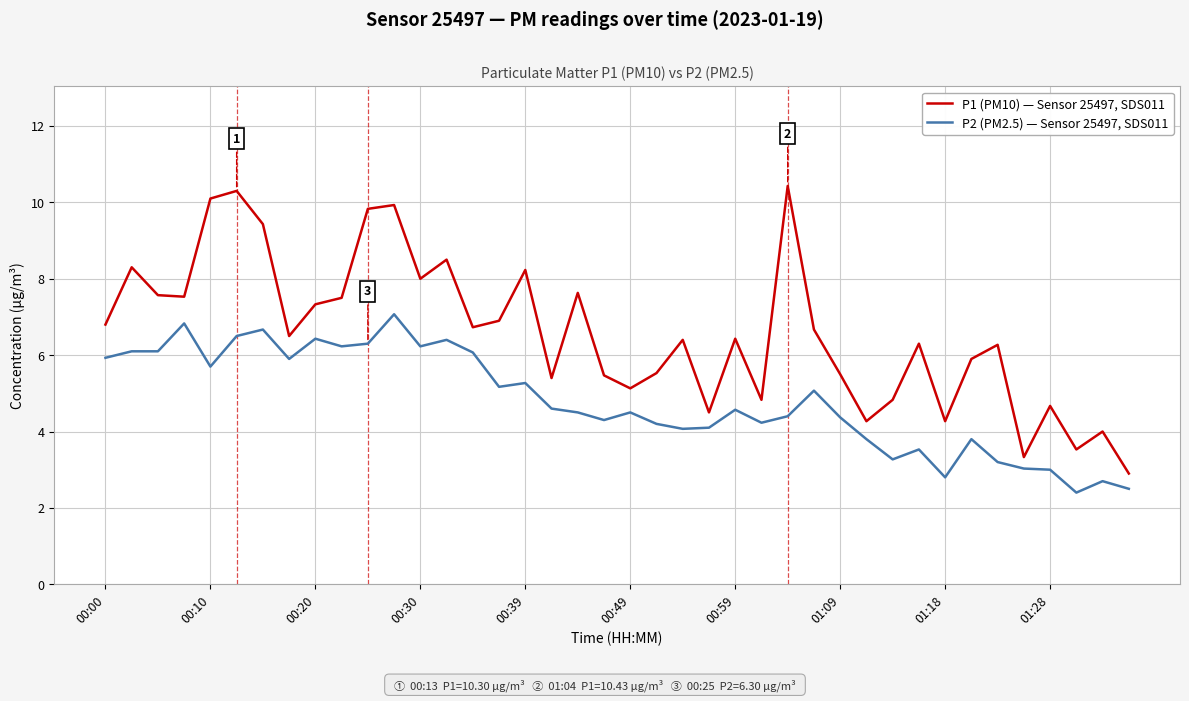

True or false: P1 (PM10) — Sensor 25497, SDS011 and P2 (PM2.5) — Sensor 25497, SDS011 cross at least once.

False